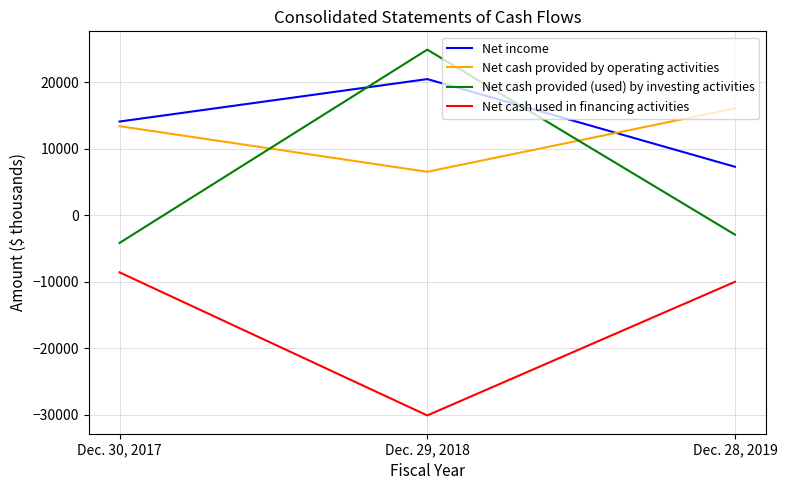

How many values in the Net cash provided by operating activities series are below 13363?

1